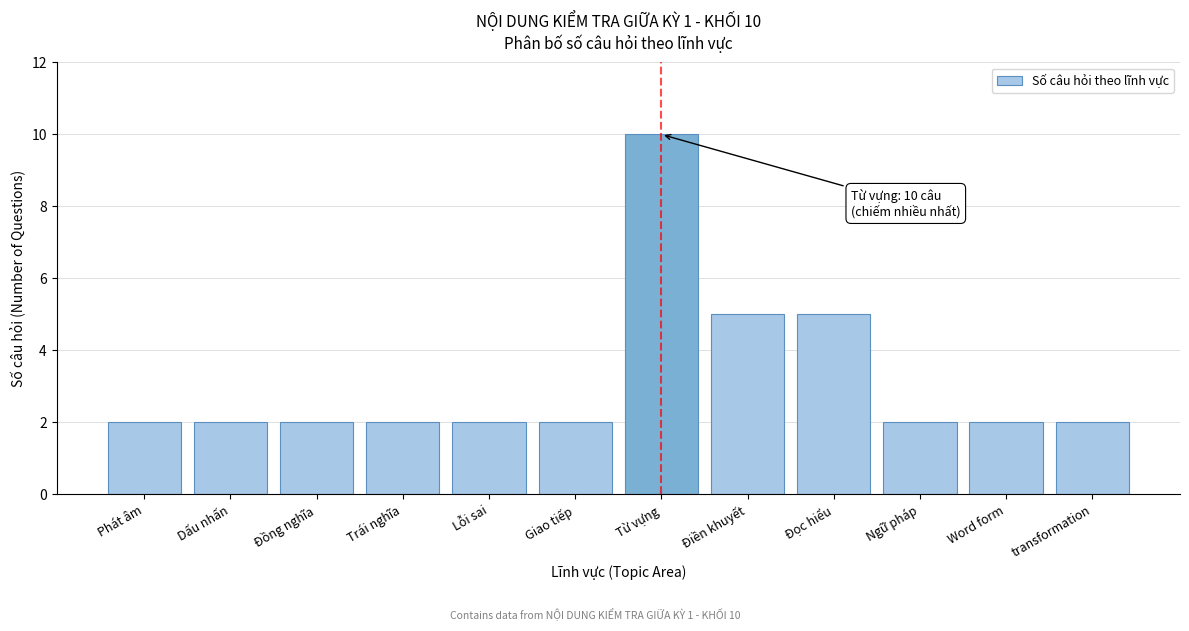

Reading left to right, extract all data points from this chart.

Phát âm=2	Dấu nhấn=2	Đồng nghĩa=2	Trái nghĩa=2	Lỗi sai=2	Giao tiếp=2	Từ vựng=10	Điền khuyết=5	Đọc hiểu=5	Ngữ pháp=2	Word form=2	transformation=2